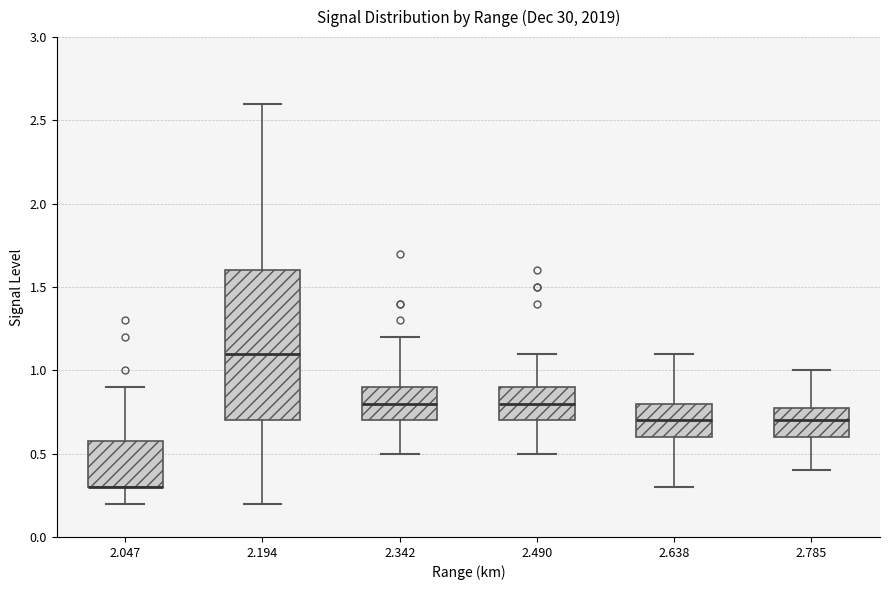

Comparing the boxes themselves (not the whiskers), which one is the tallest?

2.194